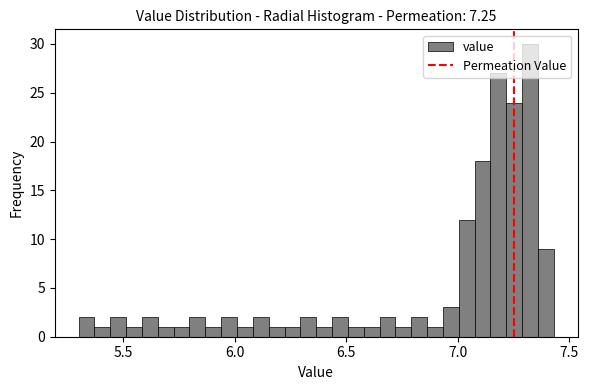

Read against the x-axis, roughly where is the centre of the tallest bar?

7.30